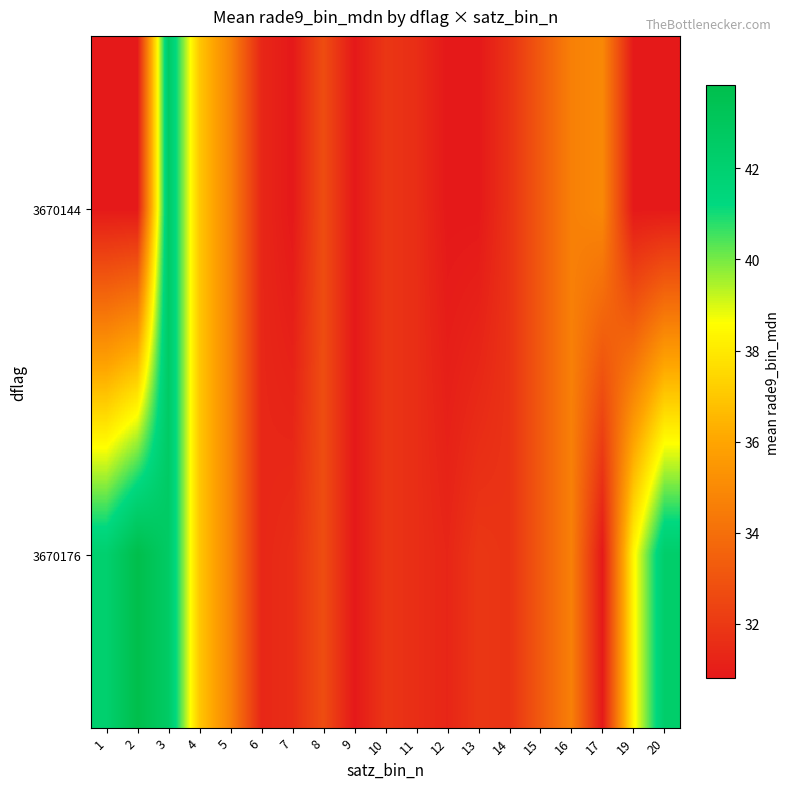

Which label corresponds to the smallest value in the chart?

1